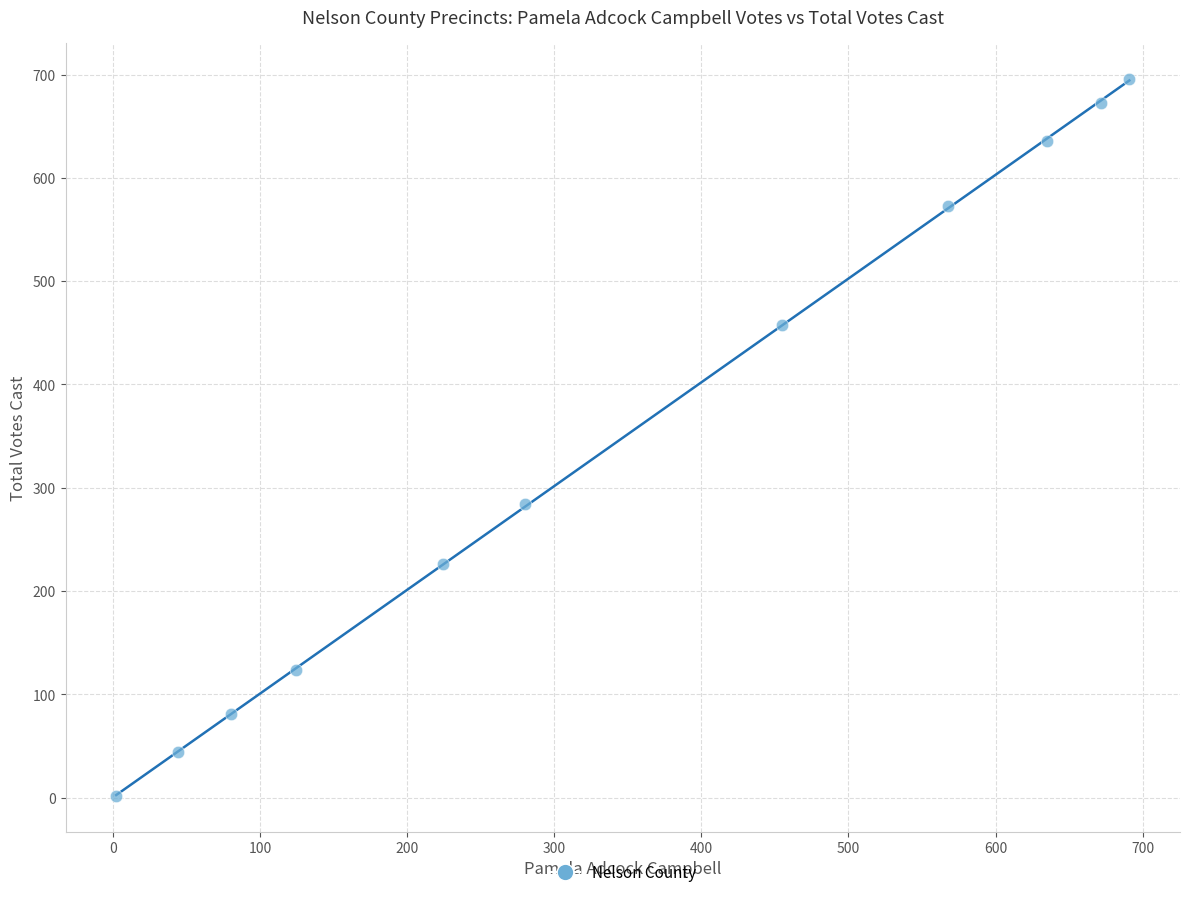

What Y value in the scatter plot is closest to 349?

284